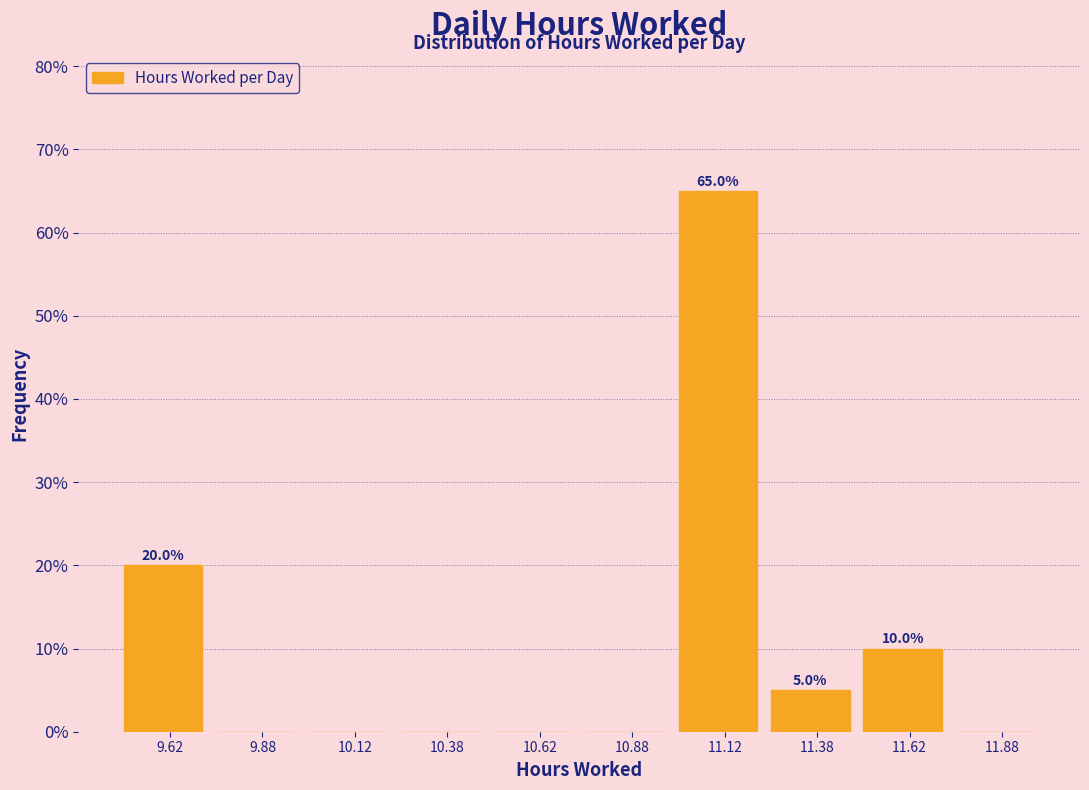

Which range on the x-axis has the tallest bar?

11.00 to 11.25